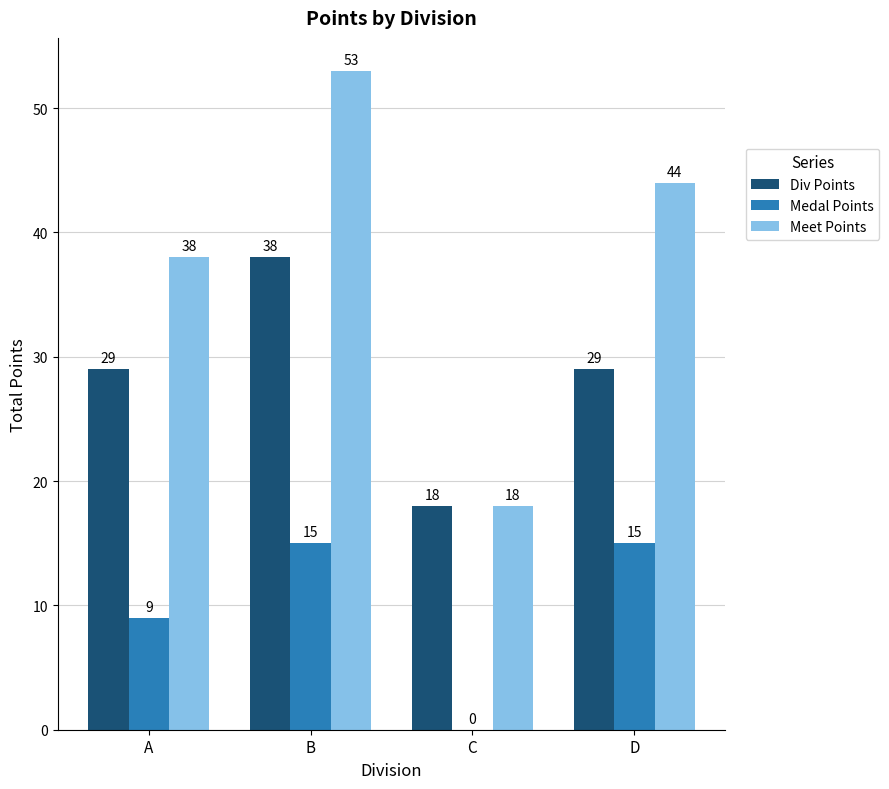

What is the sum of the Meet Points values at D and B?

97